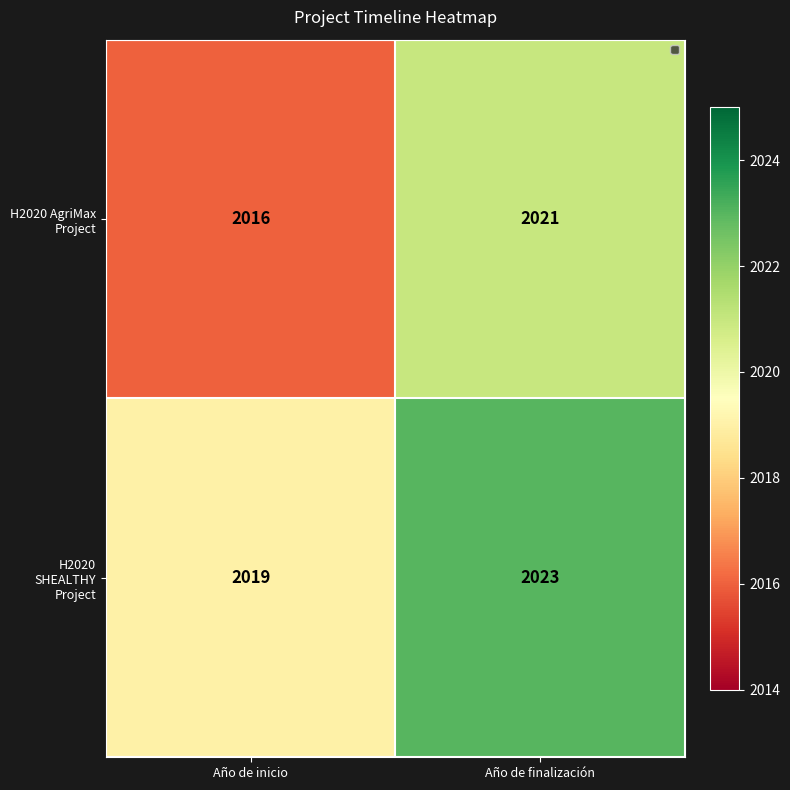

List the series in order of their overall mean, highest first.

H2020 SHEALTHY Project, H2020 AgriMax Project